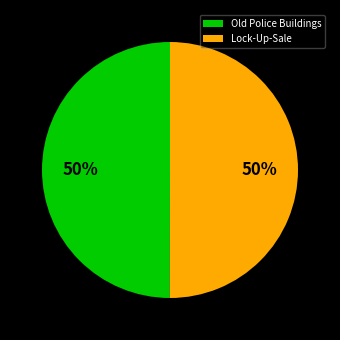

What is the ratio of the value at Old Police Buildings to the value at Lock-Up-Sale?

1.0